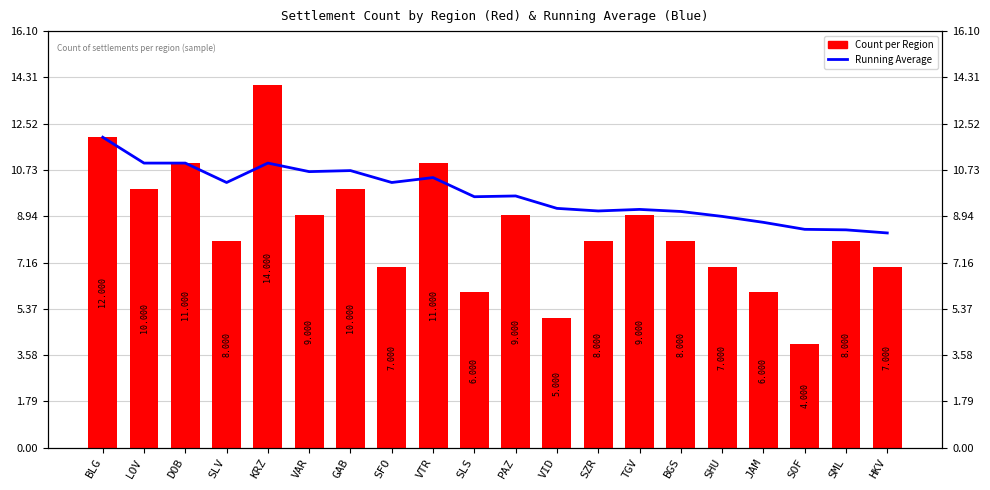

Reading right to left, what are all the values shown in this chart?

Running Average: HKV=8.3	SML=8.4	SOF=8.4	JAM=8.7	SHU=8.9	BGS=9.1	TGV=9.2	SZR=9.2	VID=9.2	PAZ=9.7	SLS=9.7	VTR=10.4	SFO=10.2	GAB=10.7	VAR=10.7	KRZ=11.0	SLV=10.2	DOB=11.0	LOV=11.0	BLG=12.0
Count per Region: HKV=7.0	SML=8.0	SOF=4.0	JAM=6.0	SHU=7.0	BGS=8.0	TGV=9.0	SZR=8.0	VID=5.0	PAZ=9.0	SLS=6.0	VTR=11.0	SFO=7.0	GAB=10.0	VAR=9.0	KRZ=14.0	SLV=8.0	DOB=11.0	LOV=10.0	BLG=12.0